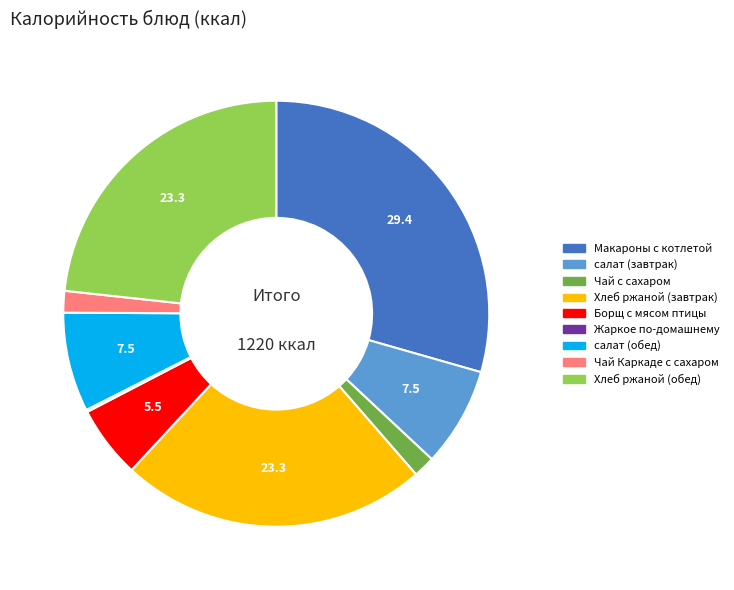

Between Макароны с котлетой and Хлеб ржаной (обед), which is larger?

Макароны с котлетой